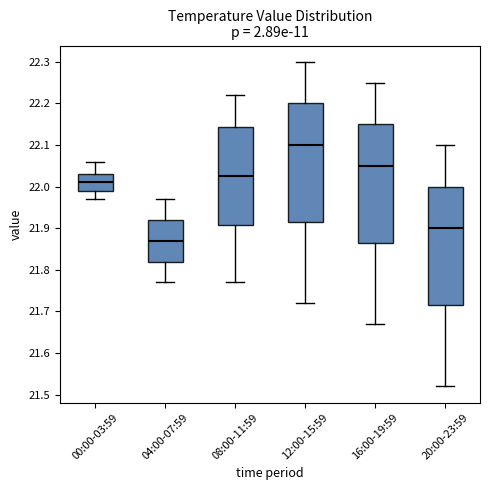

Where is the upper edge of the box for 08:00-11:59 on the y-axis? The values are not printed on the chart, so give them approximately, as read against the axis.

22.14